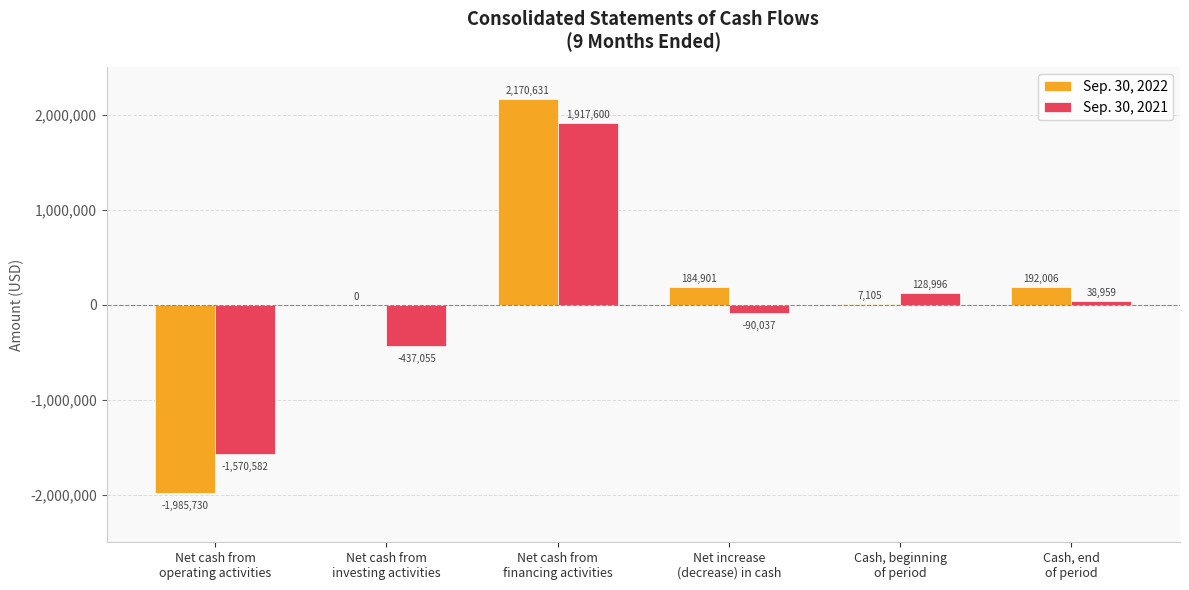

How many groups of bars are there?

6